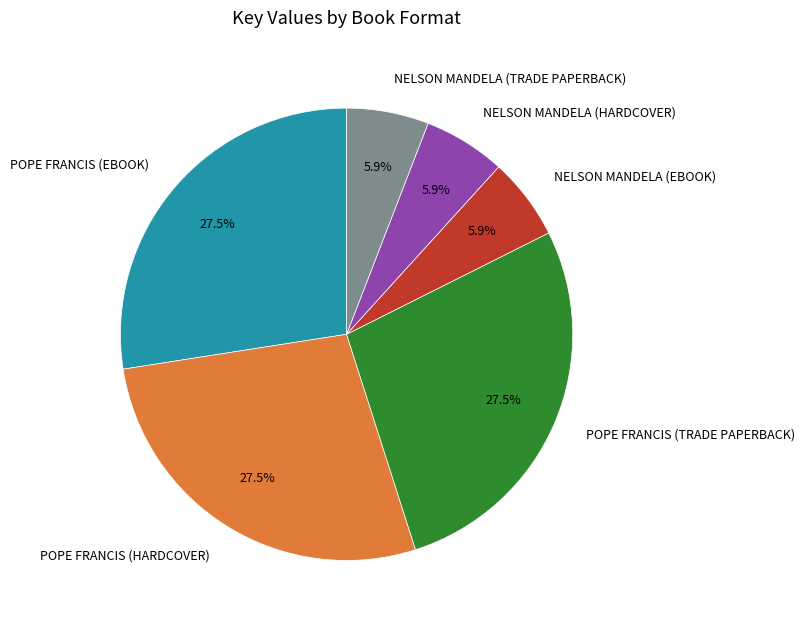

Is there a majority slice in this chart?

No